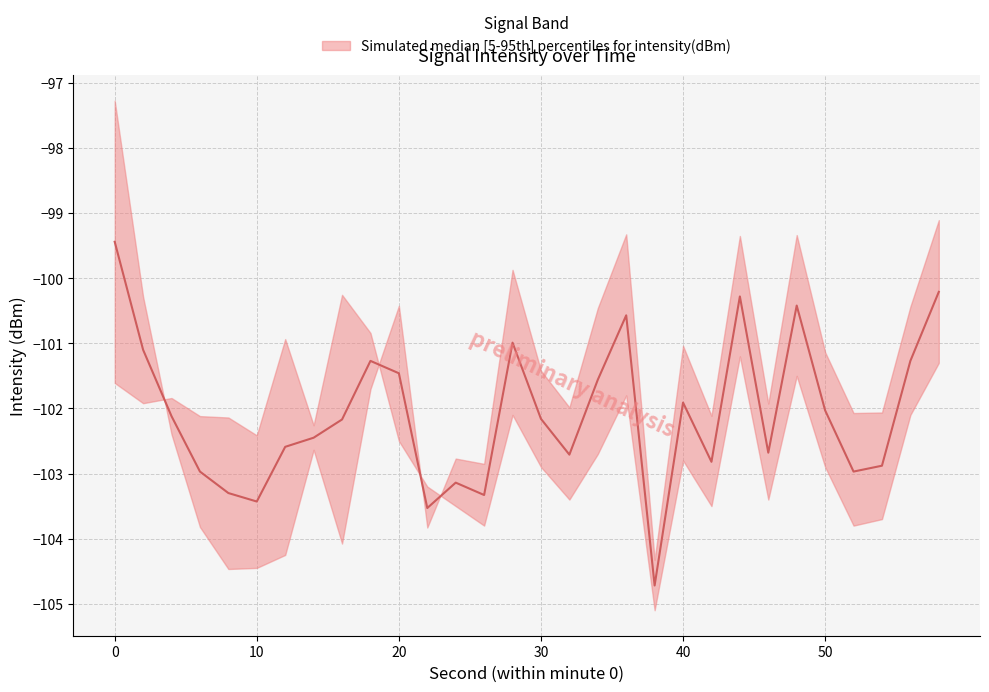

What is the difference between the upper values at 0 and 32?

4.7